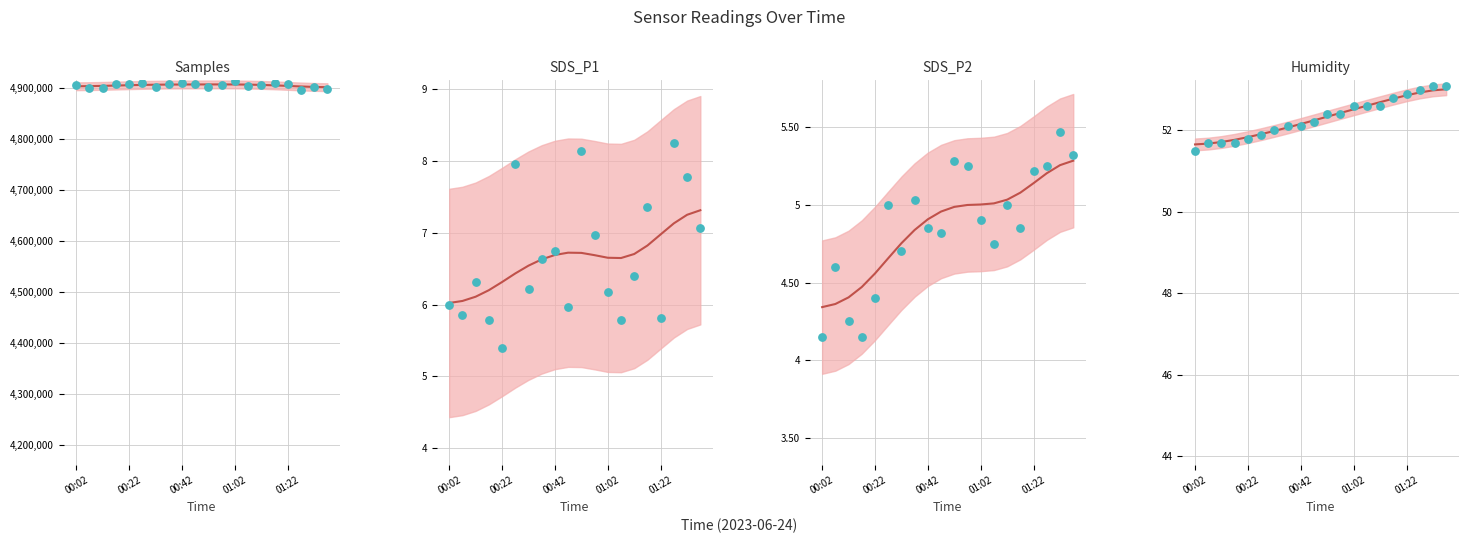

Which series has the largest Y range (max minus min)?

Samples